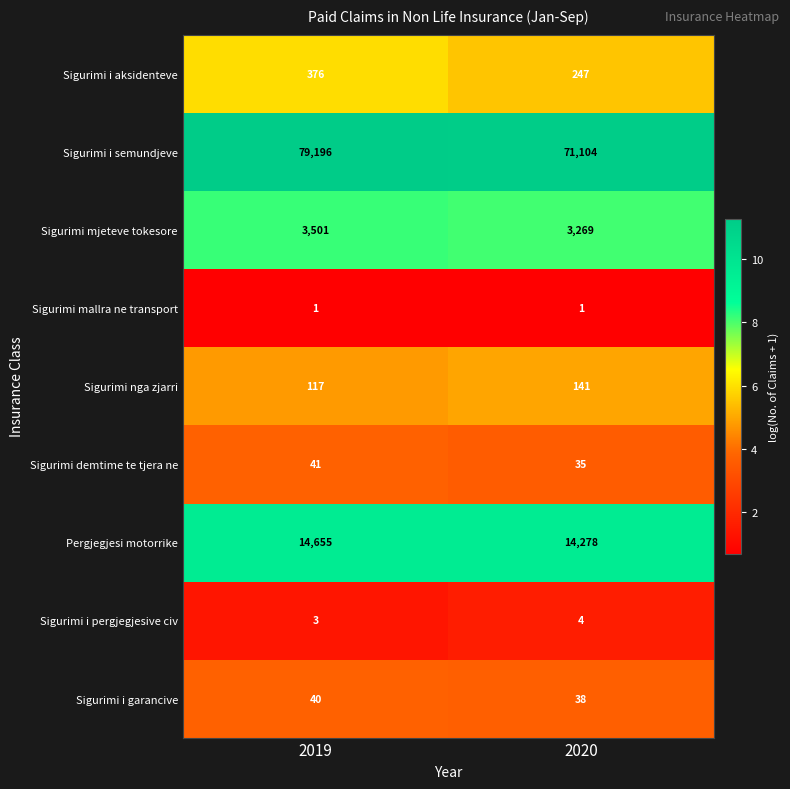

What is the sum of the Sigurimi i semundjeve values at 2020 and 2019?

150300